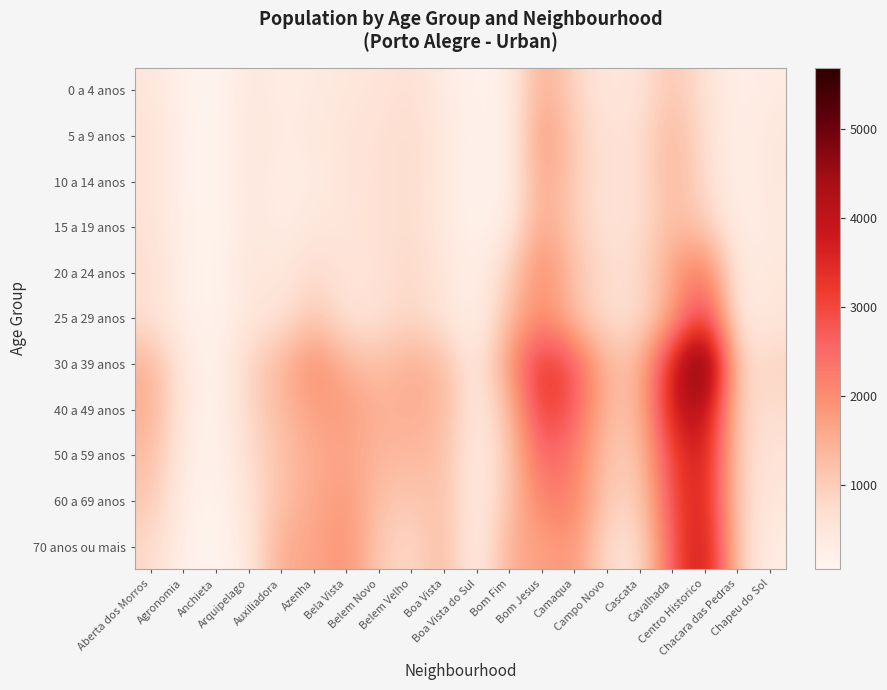

At which category is the sum across all series the highest?

Centro Historico